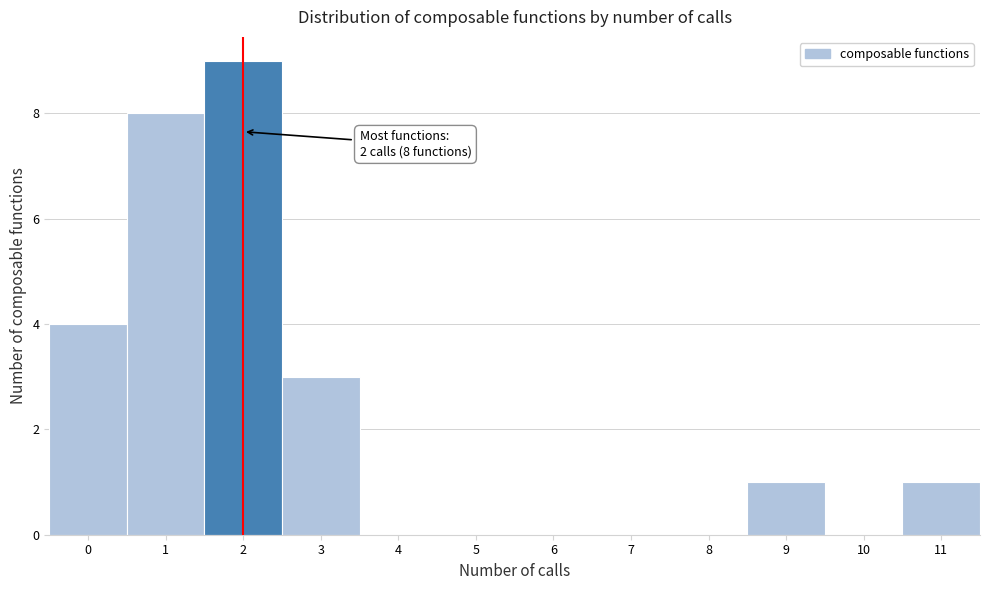

Over which range of the x-axis is the bar tallest?

1.5 to 2.5